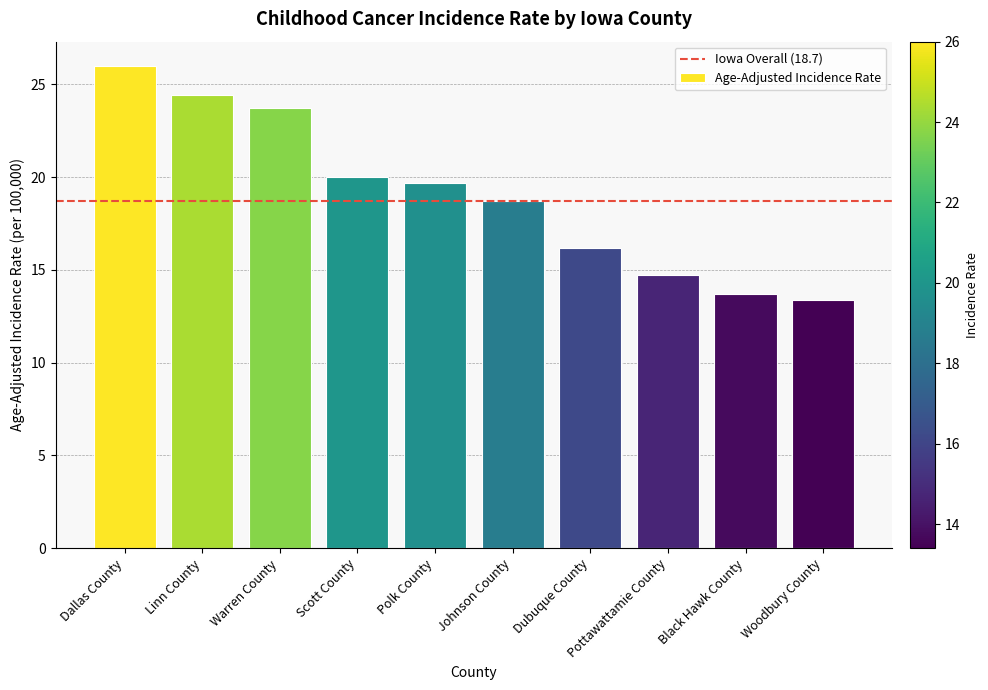

Count the number of categories in the chart.

10